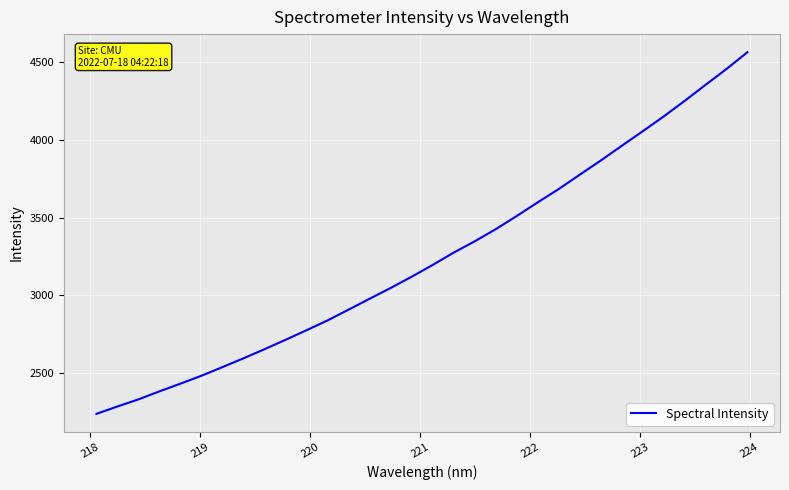

What is the greatest value displayed?

4565.4